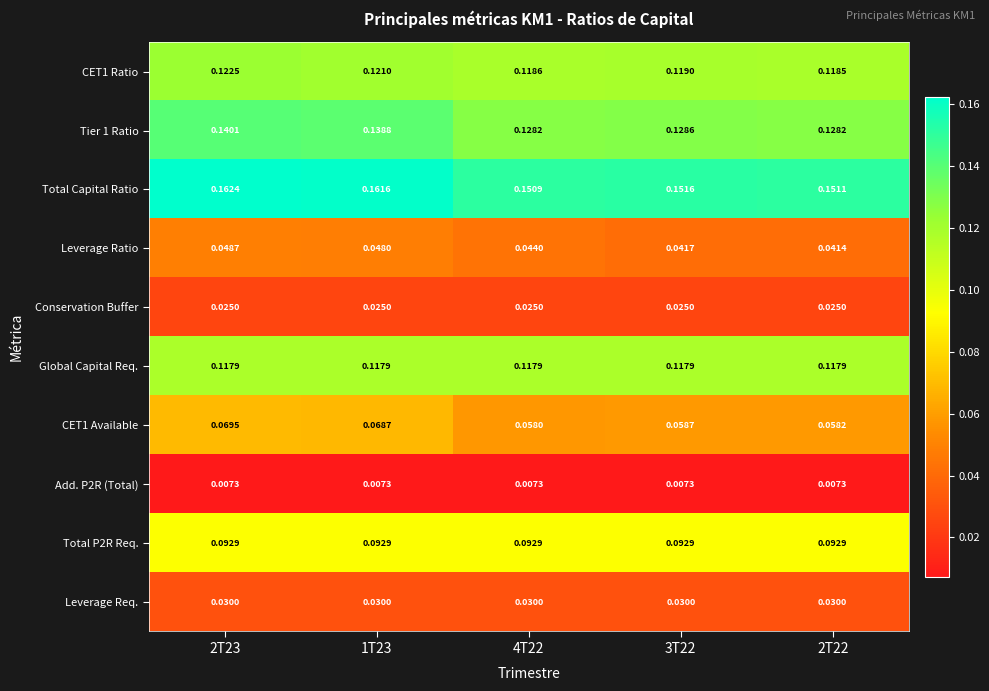

Is the value of Total Capital Ratio at 2T22 greater than the value of Conservation Buffer at 2T22?

Yes